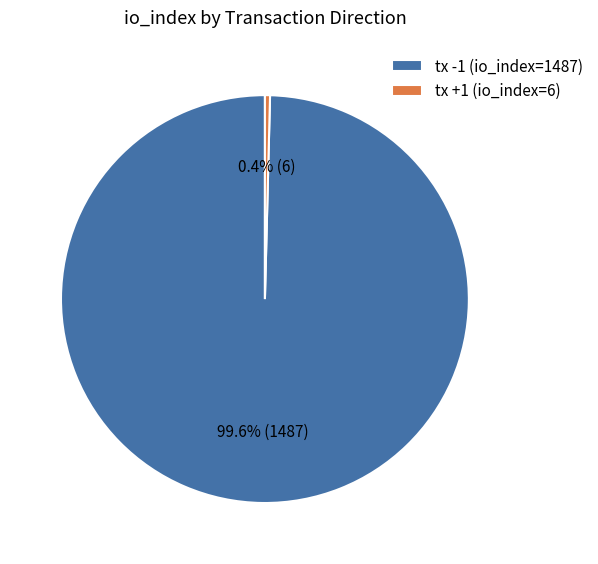

How many segments does this pie chart have?

2